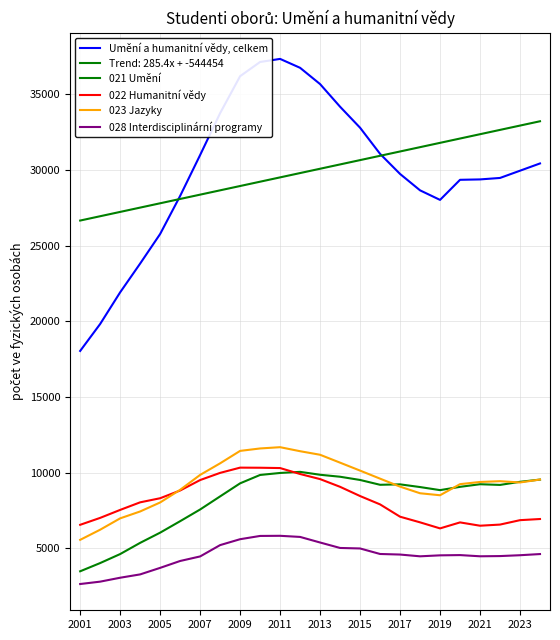

How many lines are shown in the chart?

6